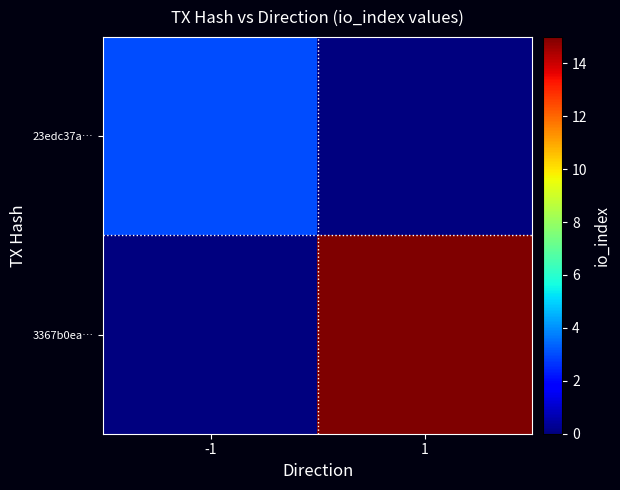

Which has a higher value, -1 or 1?

-1